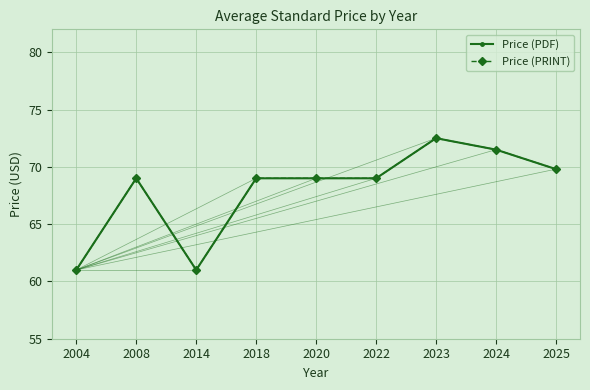

At which category does Price (PDF) reach its first local valley?

2014